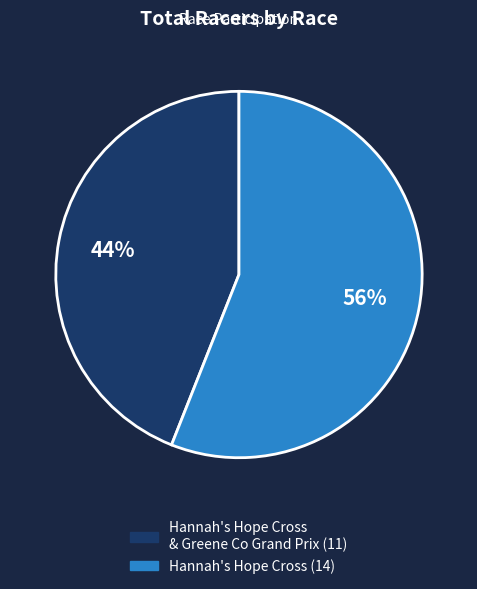

To the nearest percent, what is the average slice percentage?

50%